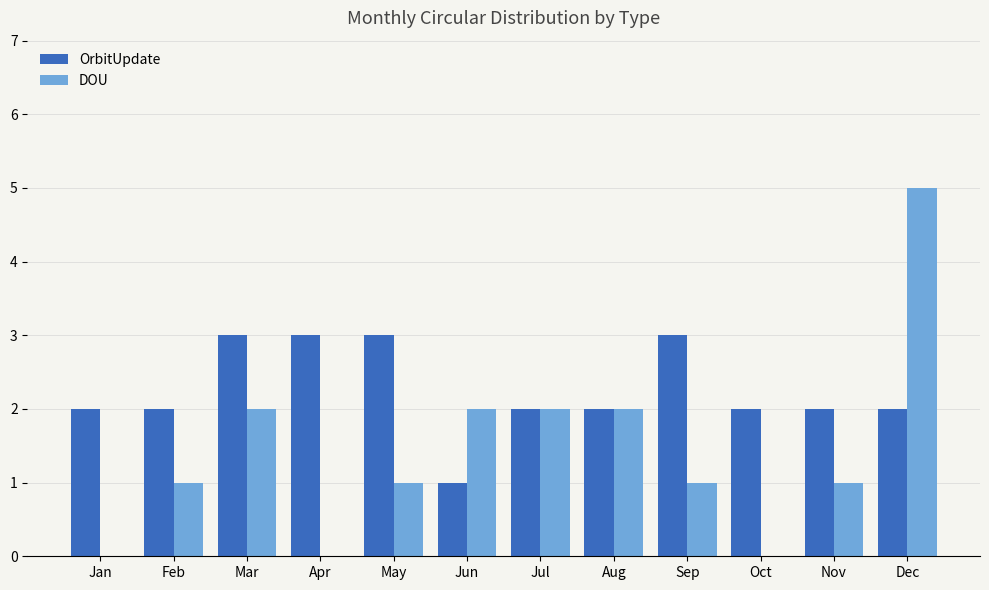

Reading right to left, what are all the values shown in this chart?

OrbitUpdate: 2	2	2	3	2	2	1	3	3	3	2	2
DOU: 5	1	0	1	2	2	2	1	0	2	1	0